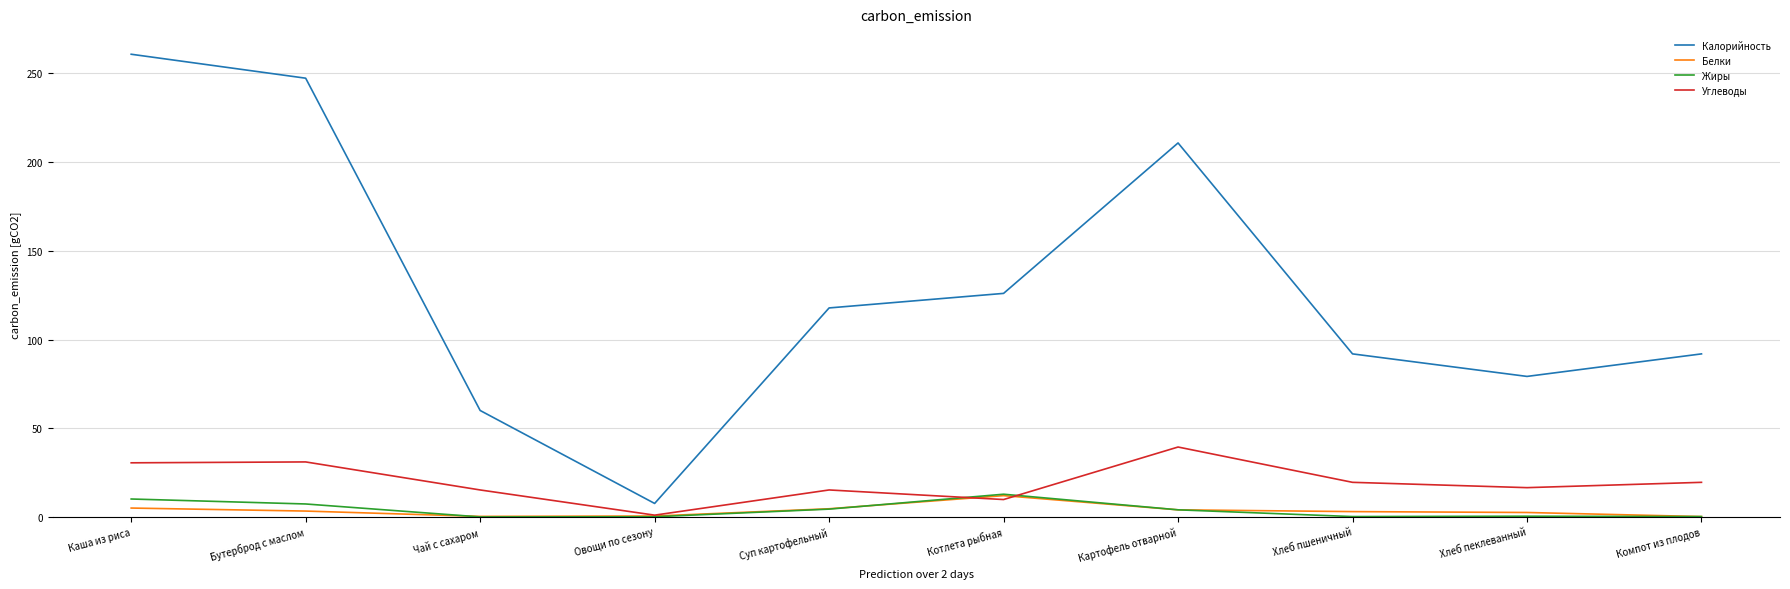

True or false: Жиры and Калорийность intersect in this chart.

False